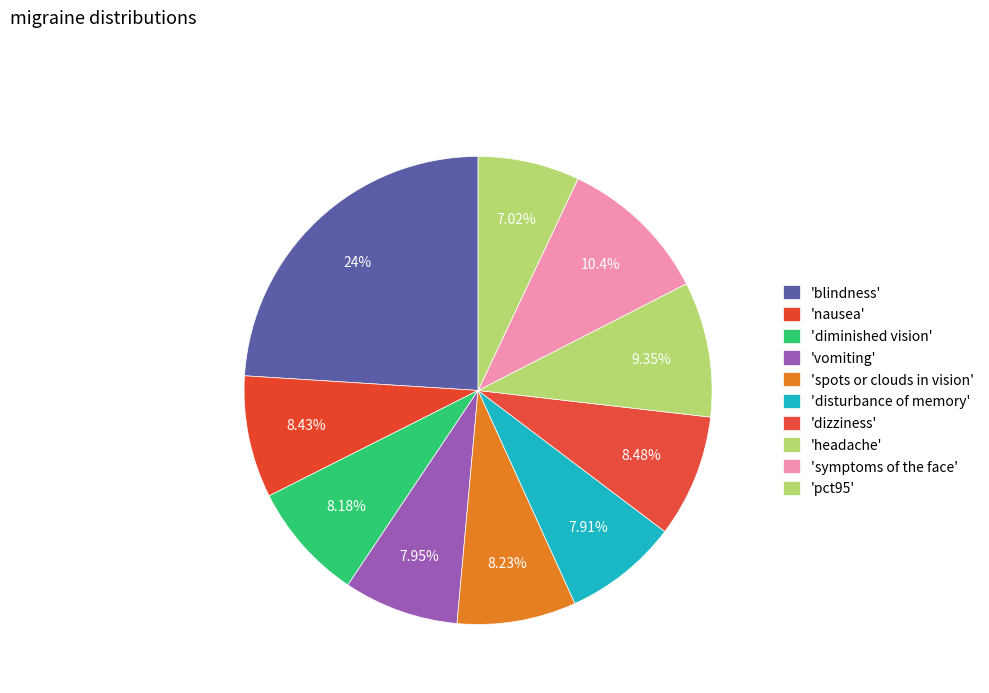

How many slices are in this pie chart?

10